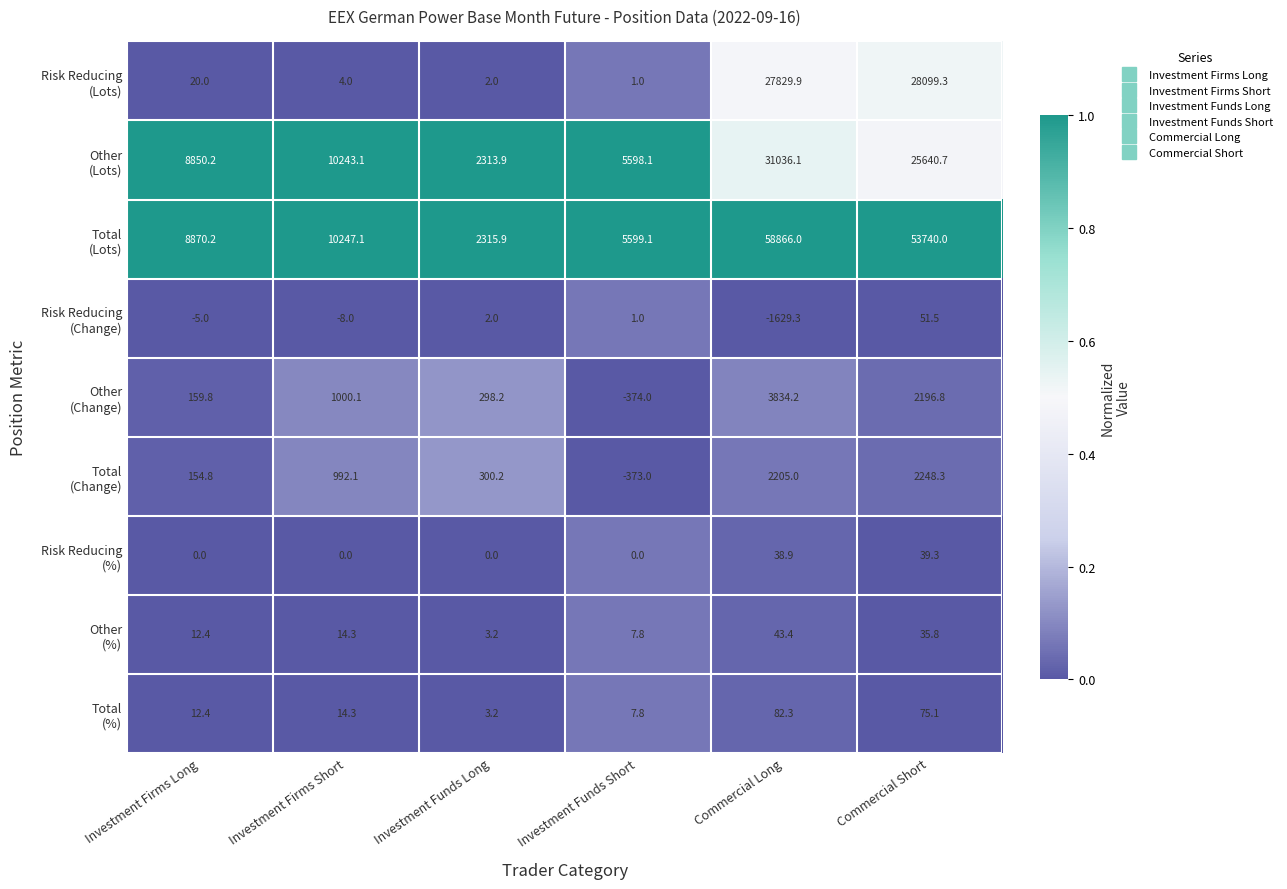

What is the difference between the highest and lowest values at Commercial Long?

60495.3